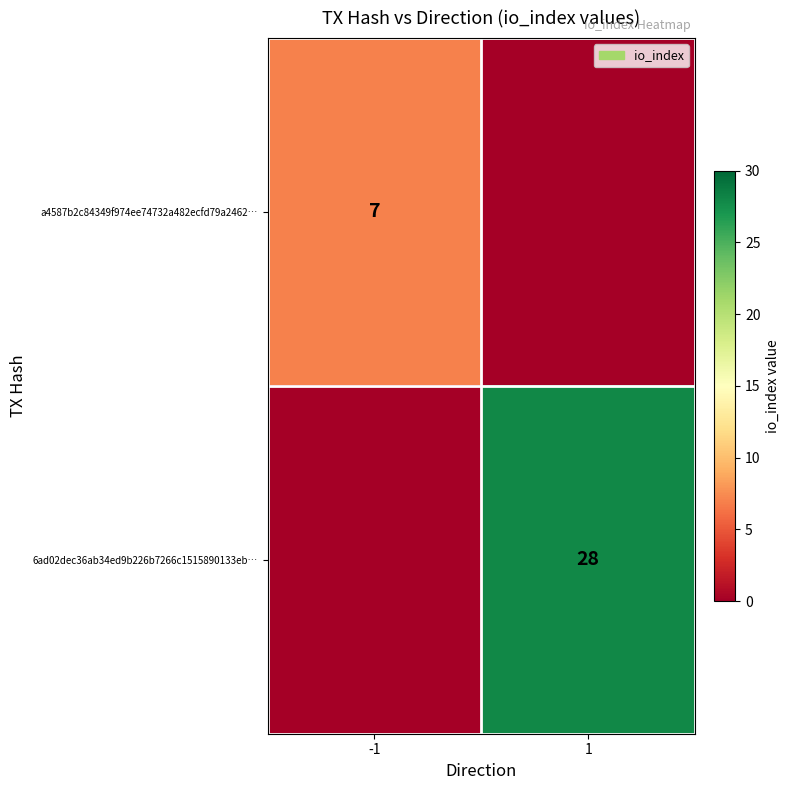

Is it true that 6ad02dec36ab34ed9b226b7266c1515890133eb… equals 28 at 1?

True